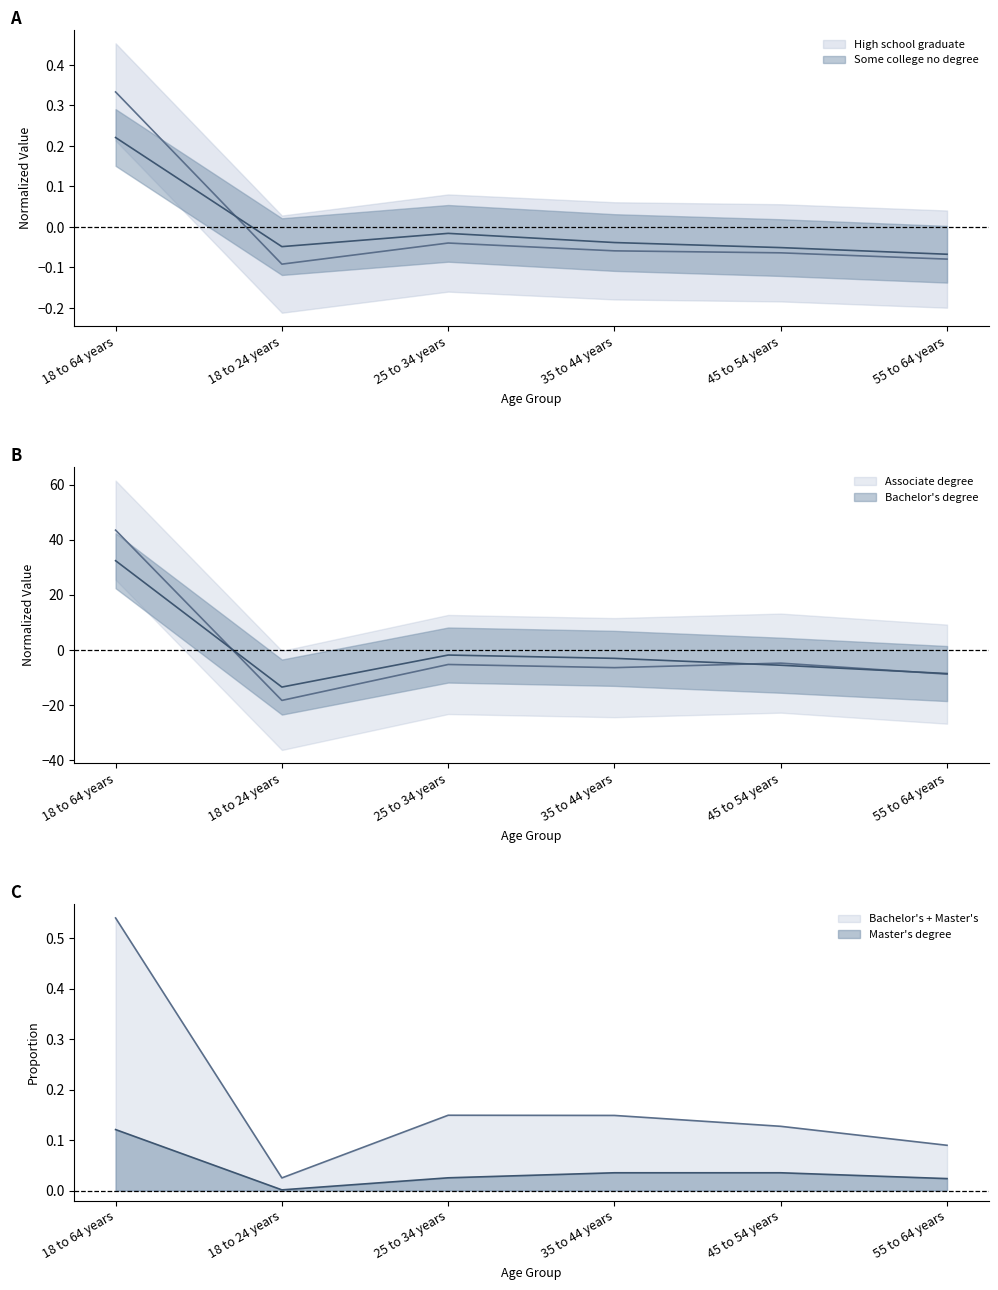

Which category has the lowest value across all series?

18 to 24 years